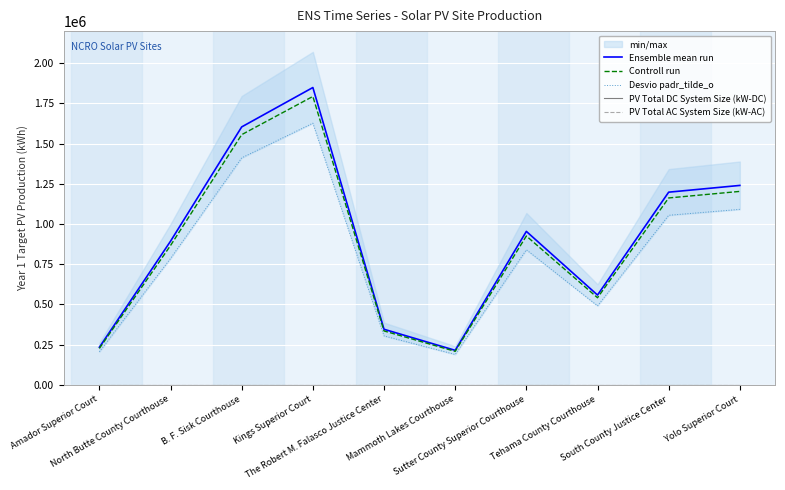

List the series in order of their peak value, lowest first.

PV Total DC System Size (kW-DC), PV Total AC System Size (kW-AC), Desvio padr_tilde_o, Controll run, Ensemble mean run